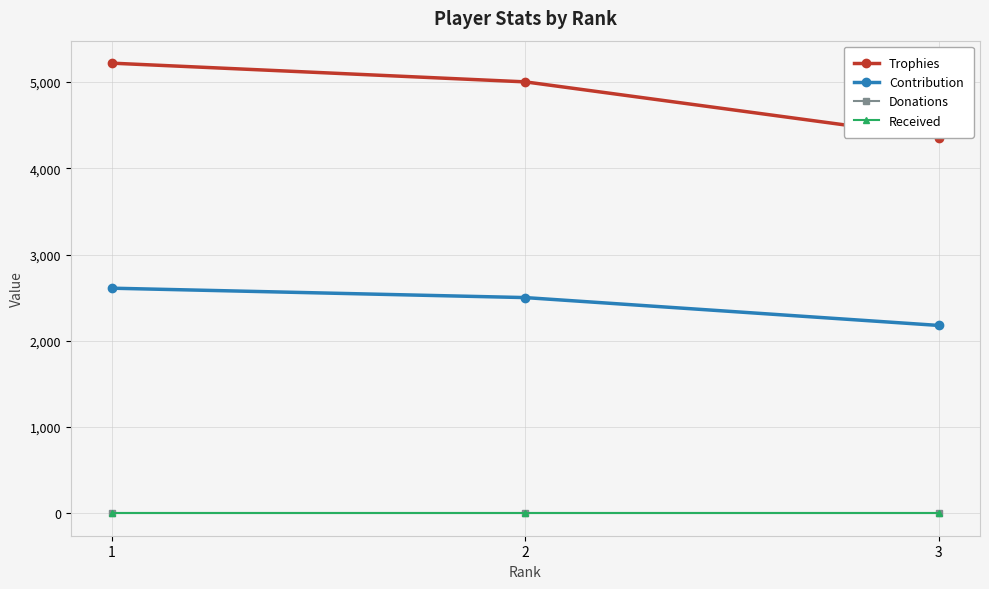

What is the total value across all series at 3?

6535